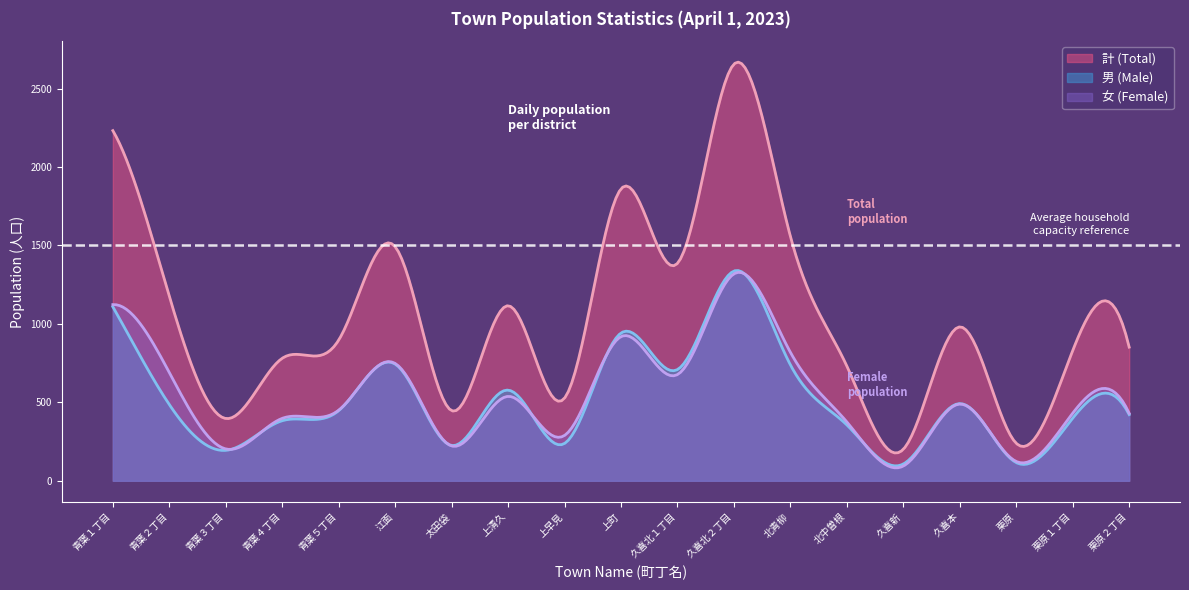

List the series in order of their peak value, highest first.

計 (Total), 男 (Male), 女 (Female)